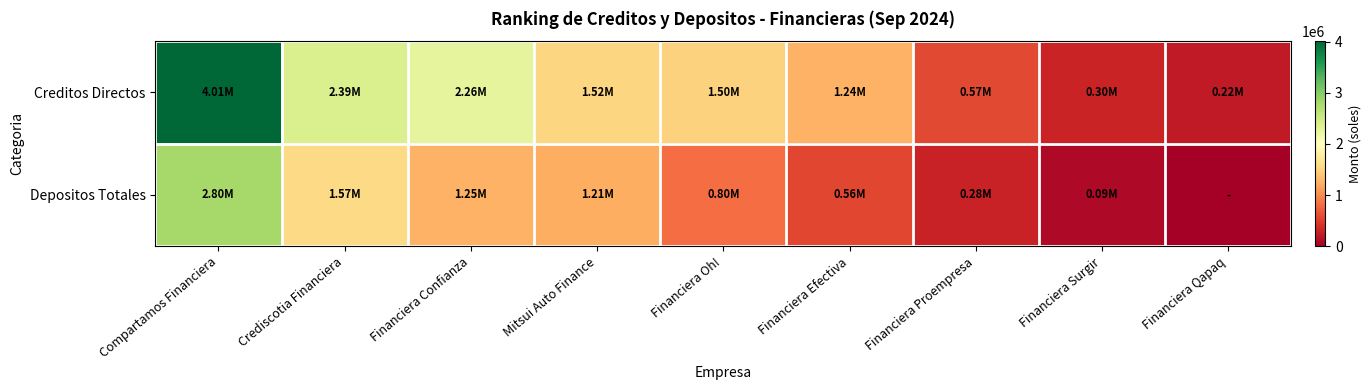

At how many categories does at least one series exceed 3044862?

1